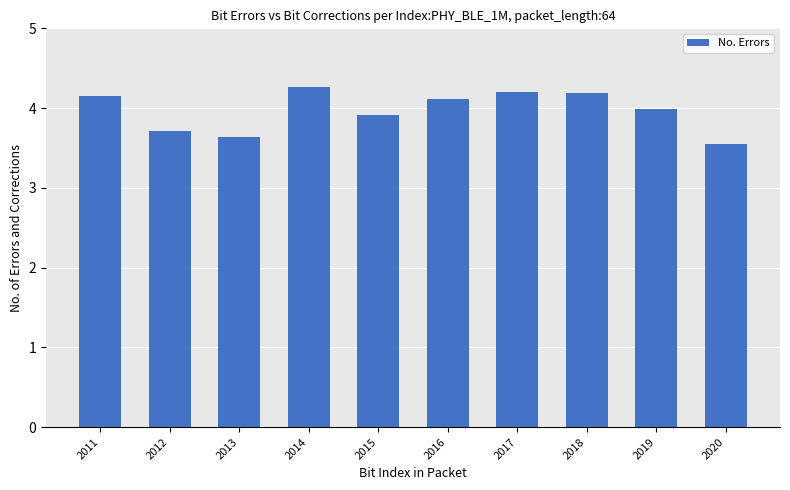

What is the ratio of the value at 2015 to the value at 2012?

1.1